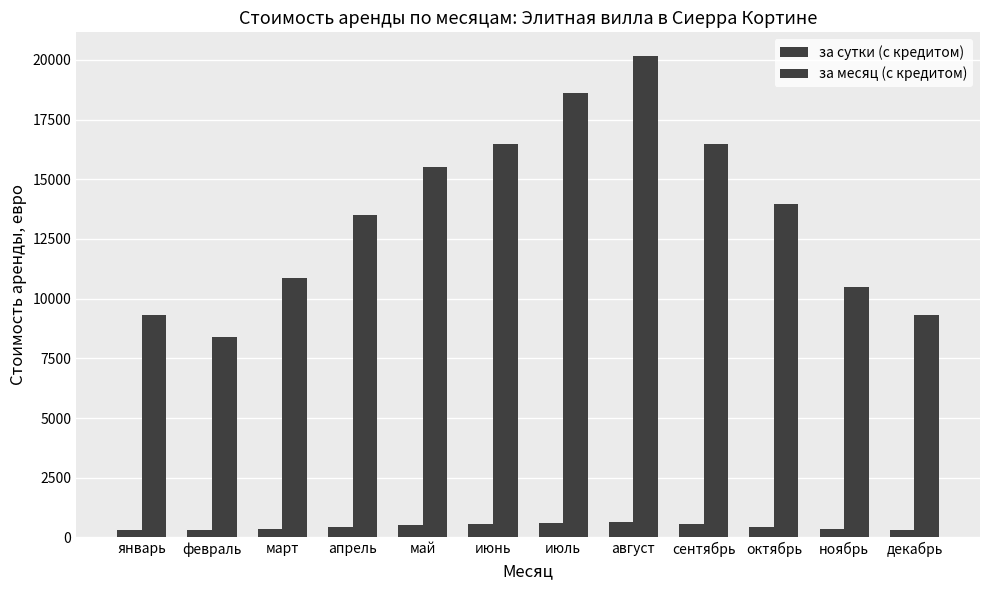

What is the label of the 12th bar from the right?

январь